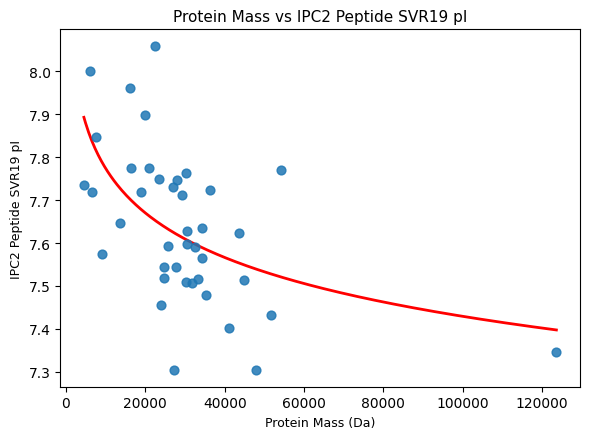

What is the range of Y values (max minus min)?

0.8